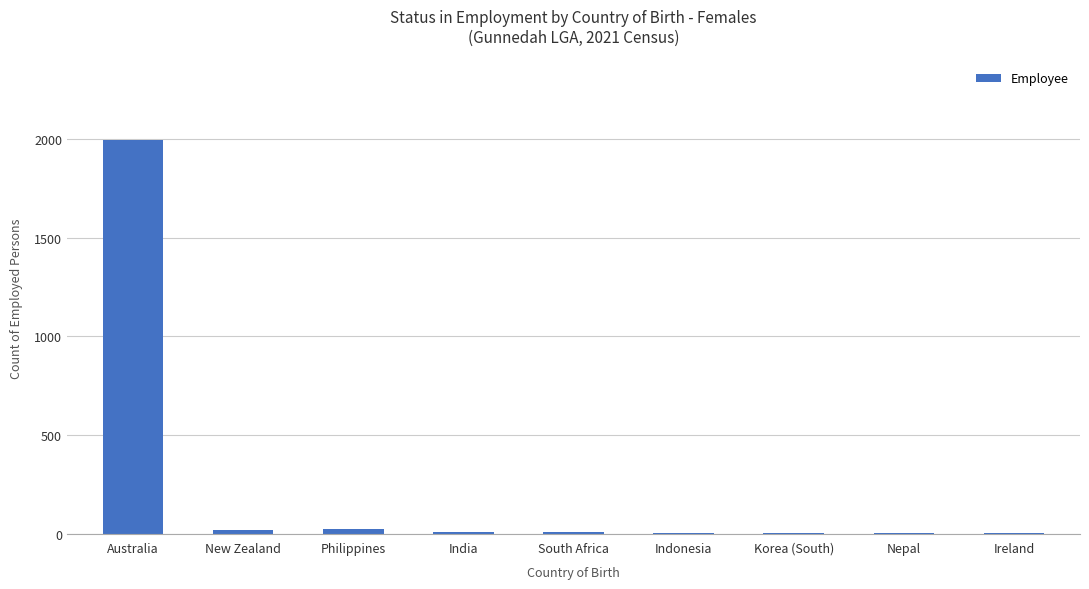

What is the sum of all values?

2063